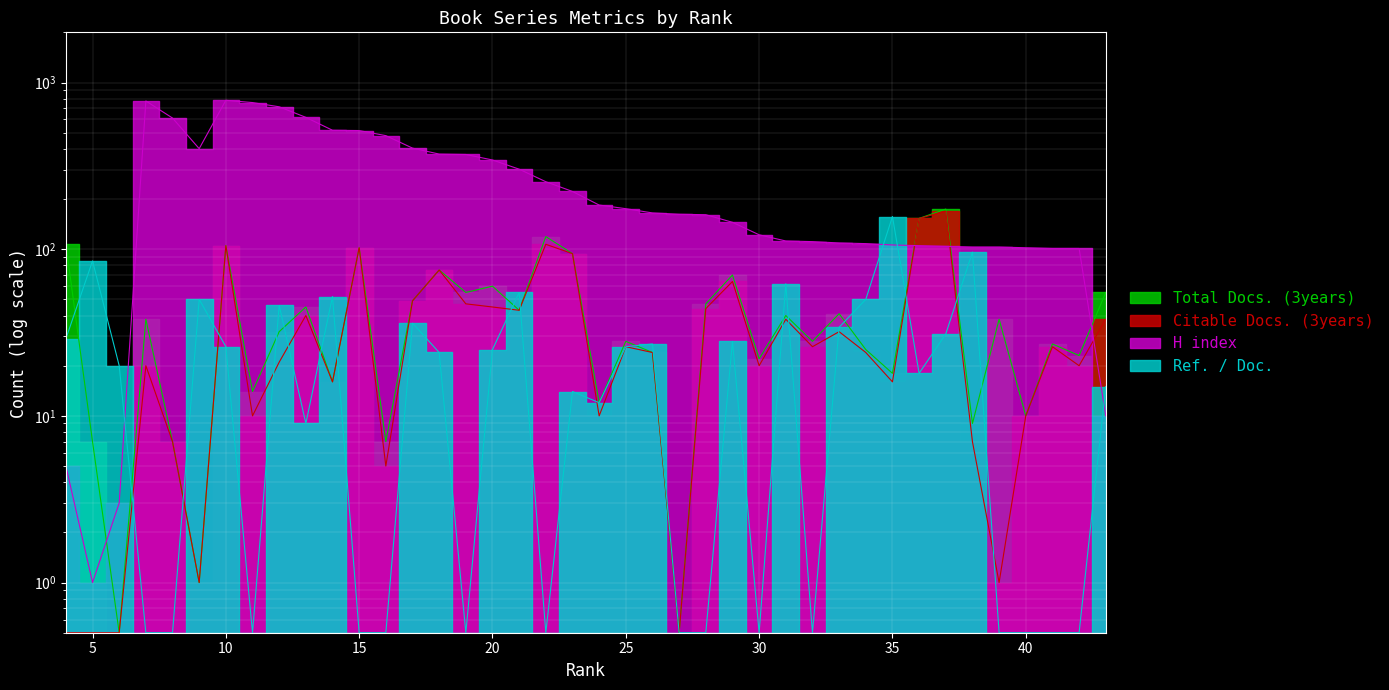

How many lines are shown in the chart?

4